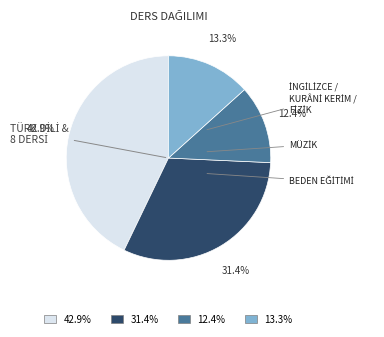

Is there a majority slice in this chart?

No